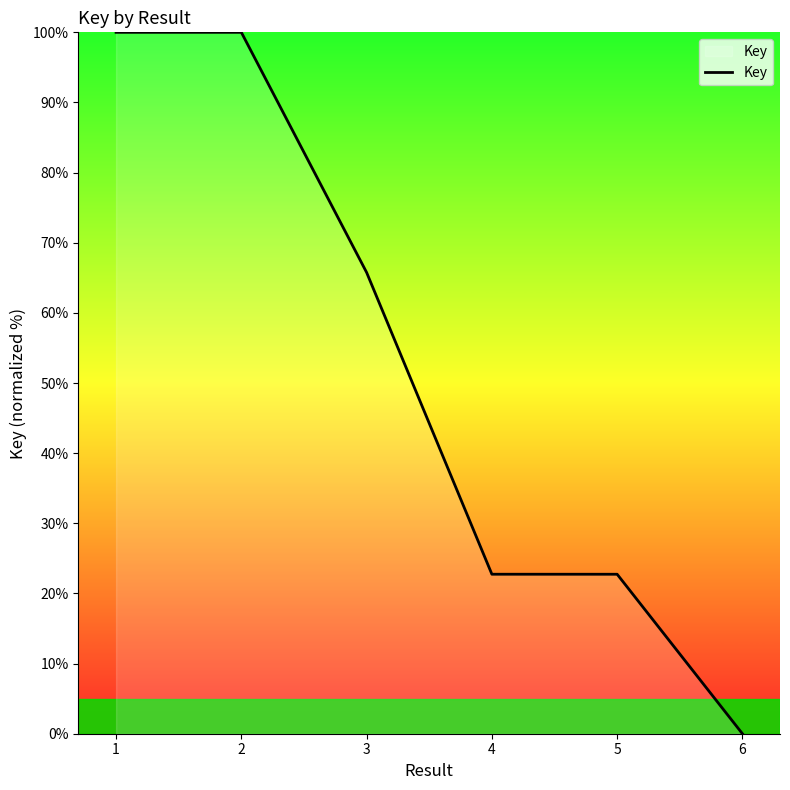

The value at 2 is 30.6. True or false?

False